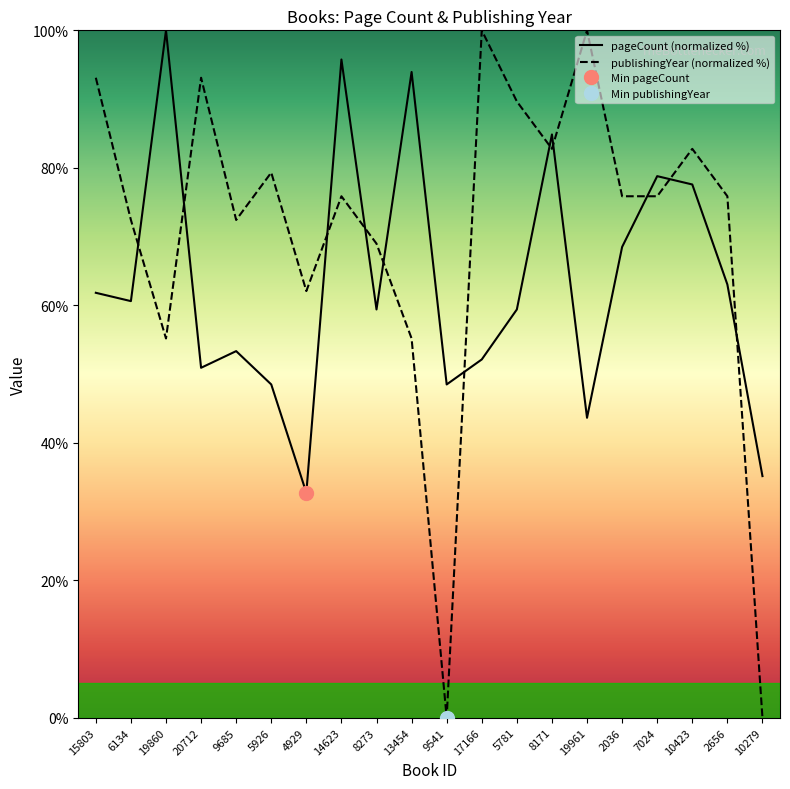

Reading right to left, list all the values displayed in this chart.

pageCount: 10279=35.2	2656=63.0	10423=77.6	7024=78.8	2036=68.5	19961=43.6	8171=84.8	5781=59.4	17166=52.1	9541=48.5	13454=93.9	8273=59.4	14623=95.8	4929=32.7	5926=48.5	9685=53.3	20712=50.9	19860=100.0	6134=60.6	15803=61.8
publishingYear: 10279=0.0	2656=75.9	10423=82.8	7024=75.9	2036=75.9	19961=100.0	8171=82.8	5781=89.7	17166=100.0	9541=0.0	13454=55.2	8273=69.0	14623=75.9	4929=62.1	5926=79.3	9685=72.4	20712=93.1	19860=55.2	6134=72.4	15803=93.1